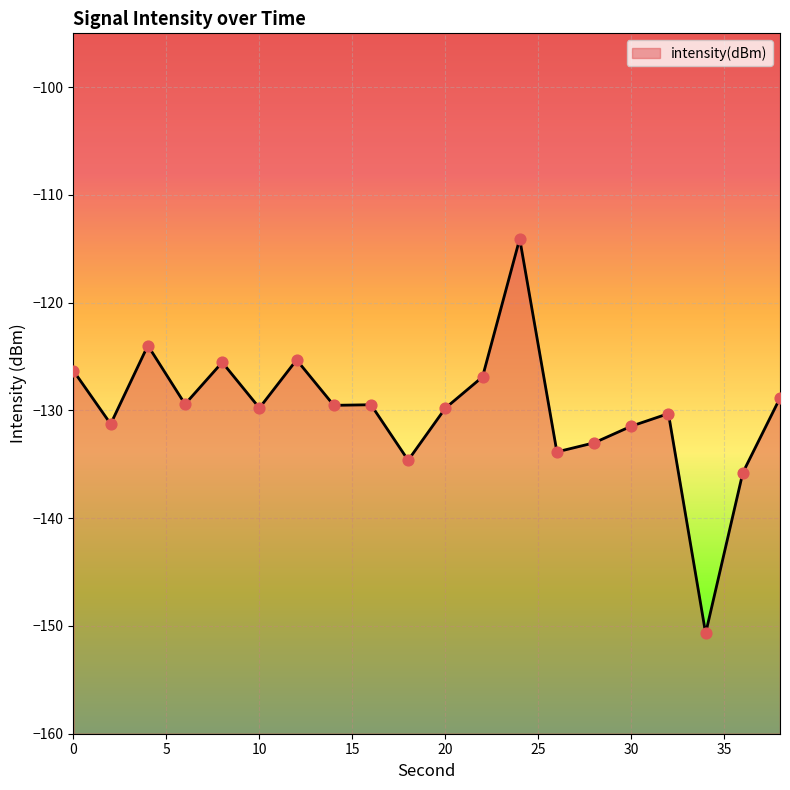

What is the change in value from 20 to 34?

-20.9